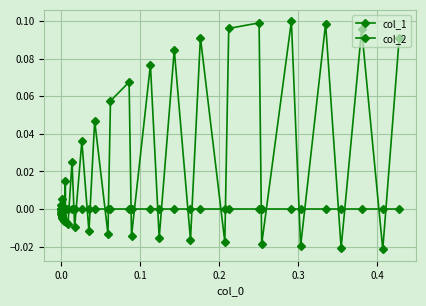

Does the chart have visible grid lines?

Yes